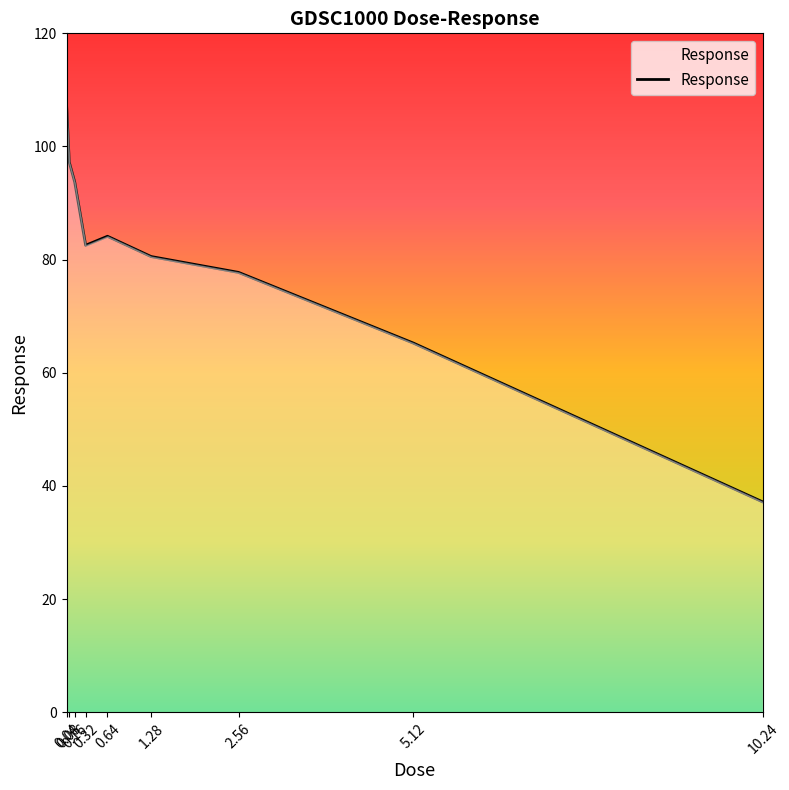

What is the difference between the maximum and minimum values?

70.3